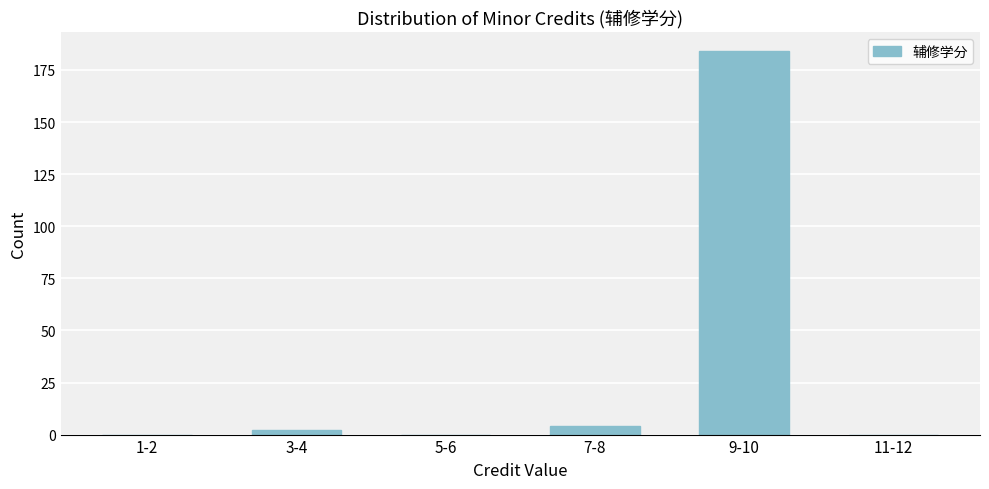

Reading left to right, list all the values displayed in this chart.

1-2=0	3-4=2	5-6=0	7-8=4	9-10=184	11-12=0